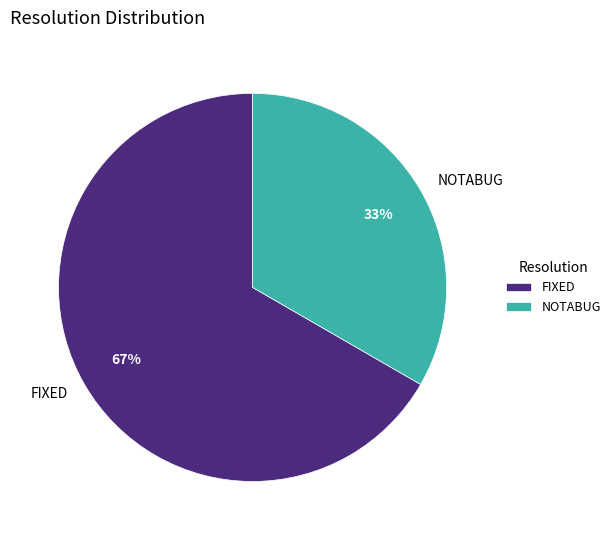

To the nearest percent, what portion does NOTABUG represent?

33%